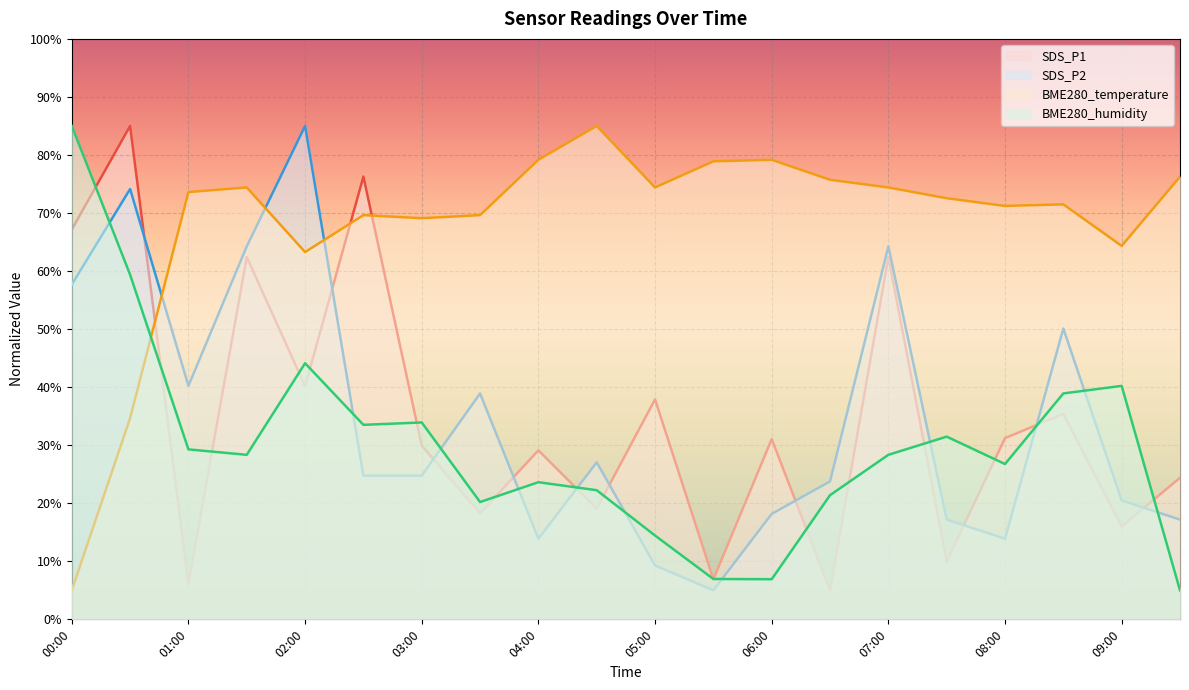

Is the value of SDS_P2 at 07:00 greater than the value of BME280_humidity at 05:00?

Yes